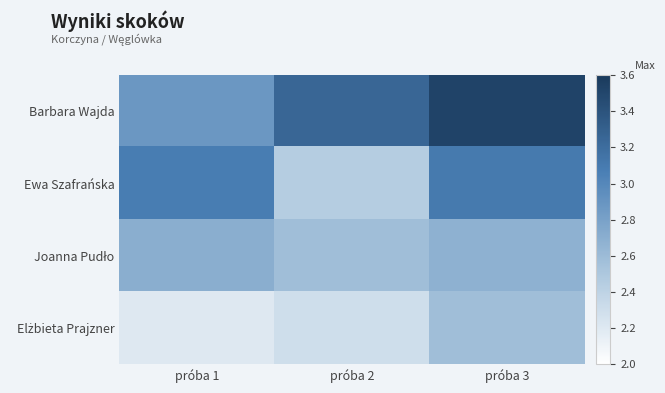

What is the difference between the highest and lowest values at próba 3?

0.9